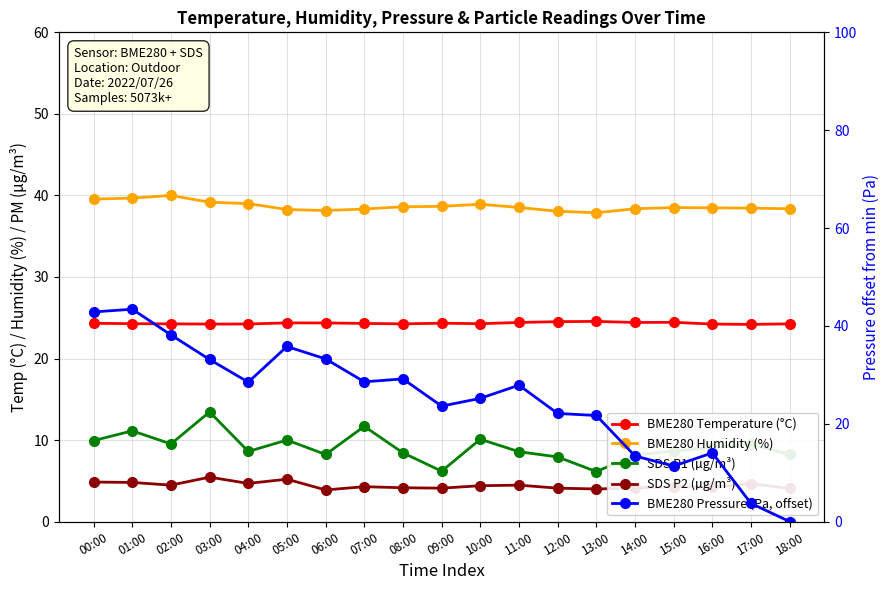

Where is the first local maximum for BME280 Pressure (Pa, offset)?

01:00